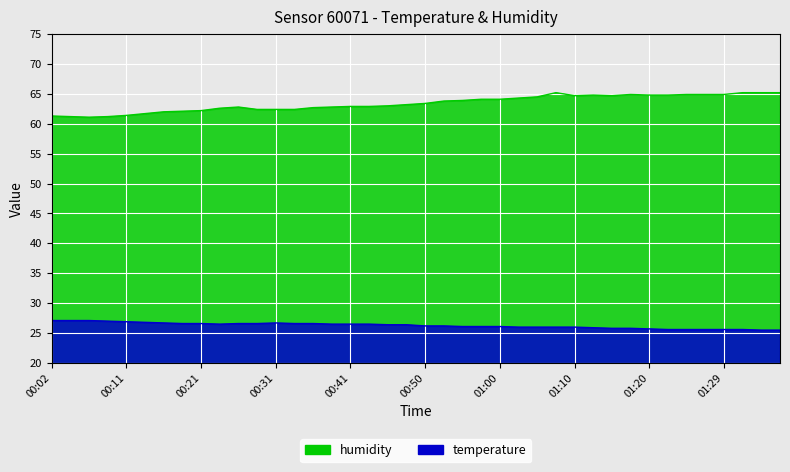

True or false: humidity and temperature cross at least once.

False